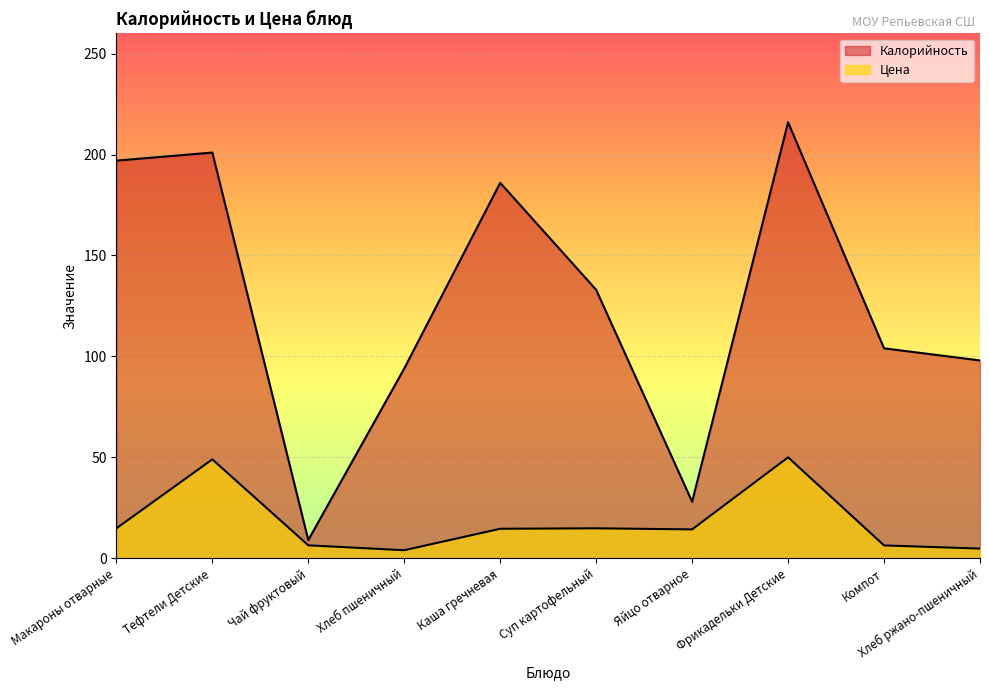

What is the sum of the Цена values at Макароны отварные and Чай фруктовый?

21.2